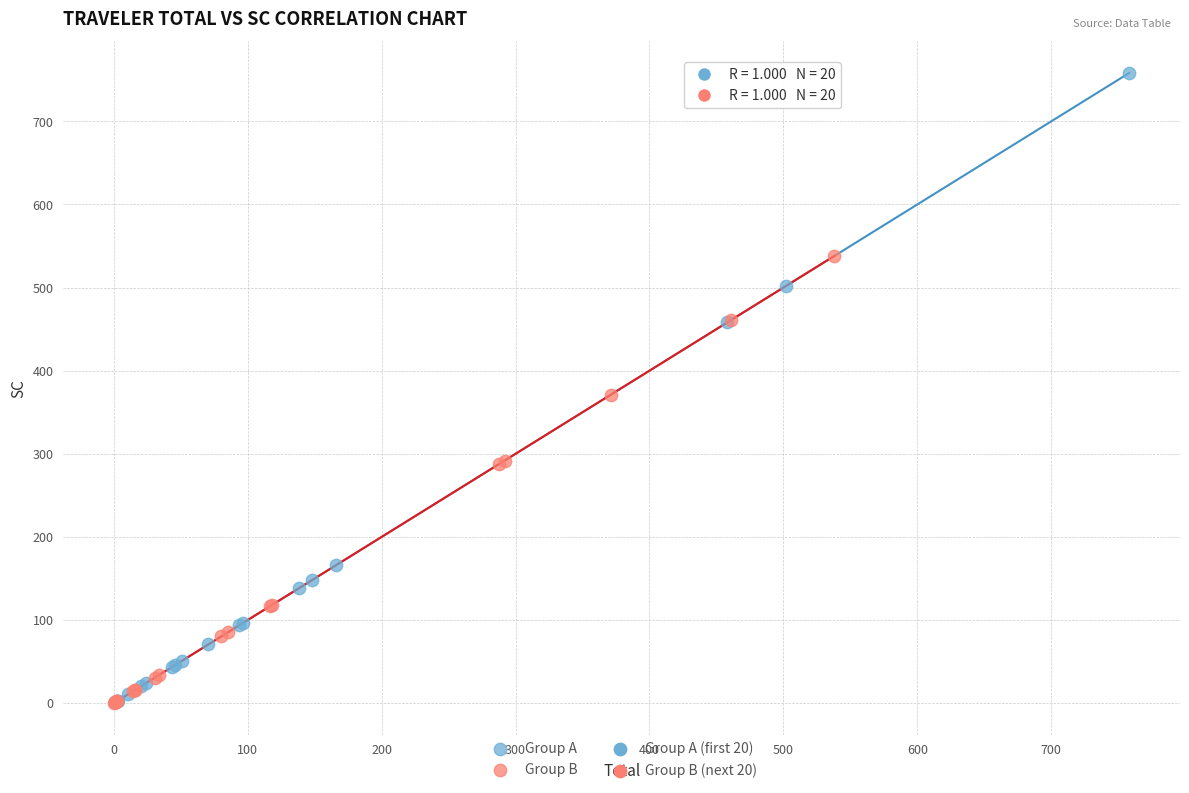

Which series has the largest Y range (max minus min)?

Group A